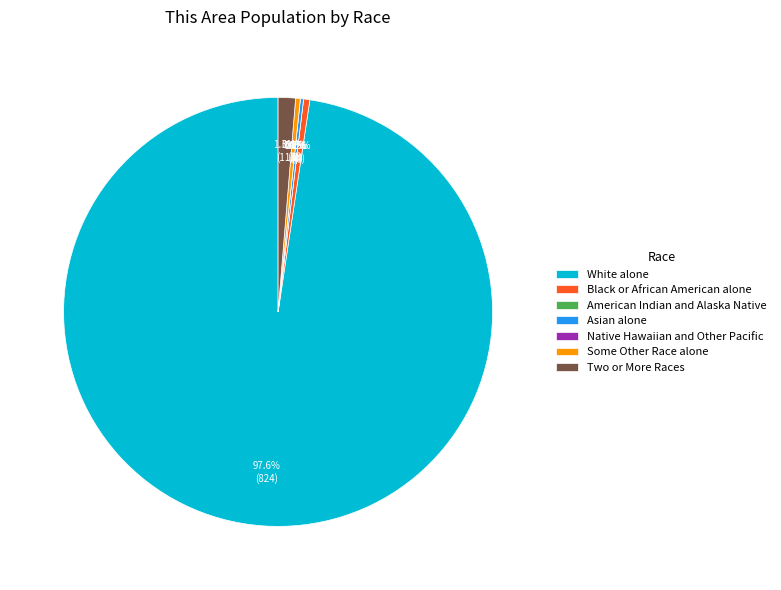

What is the change in value from American Indian and Alaska Native to Two or More Races?

+11